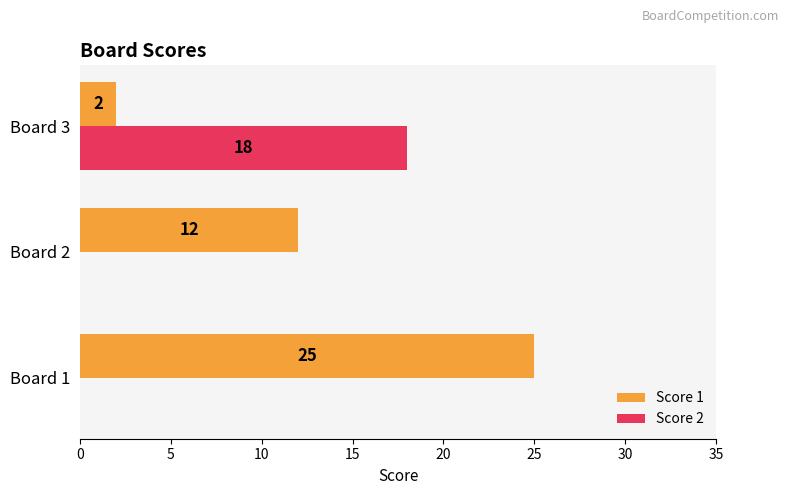

The value of Score 1 at Board 2 is 17. True or false?

False